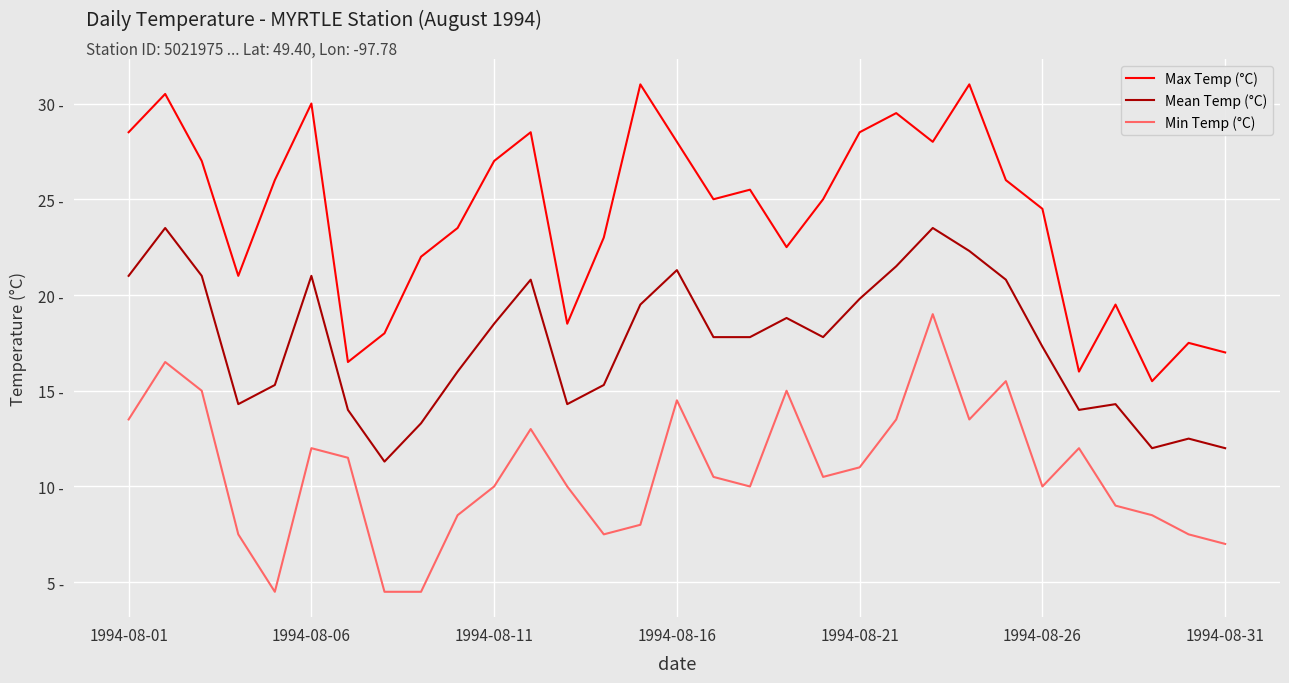

At how many categories does at least one series exceed 13?

31